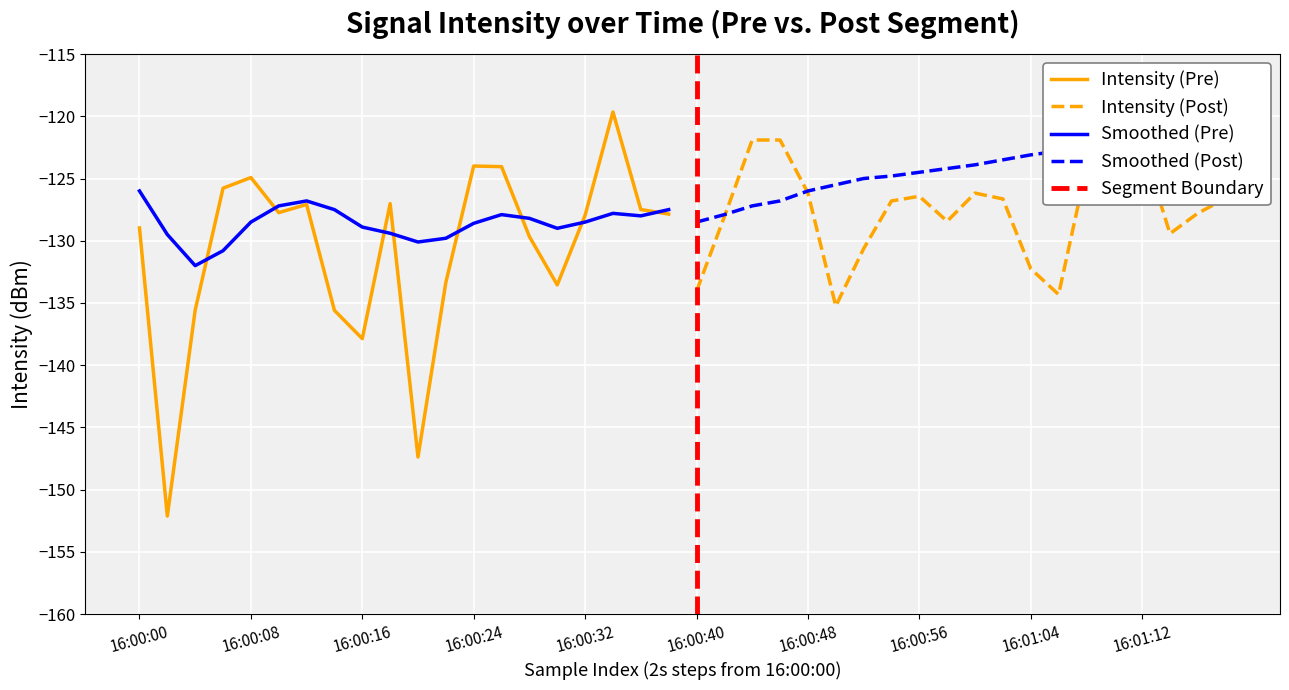

The value of Intensity (Post) at 16:01:04 is -132.3. True or false?

True